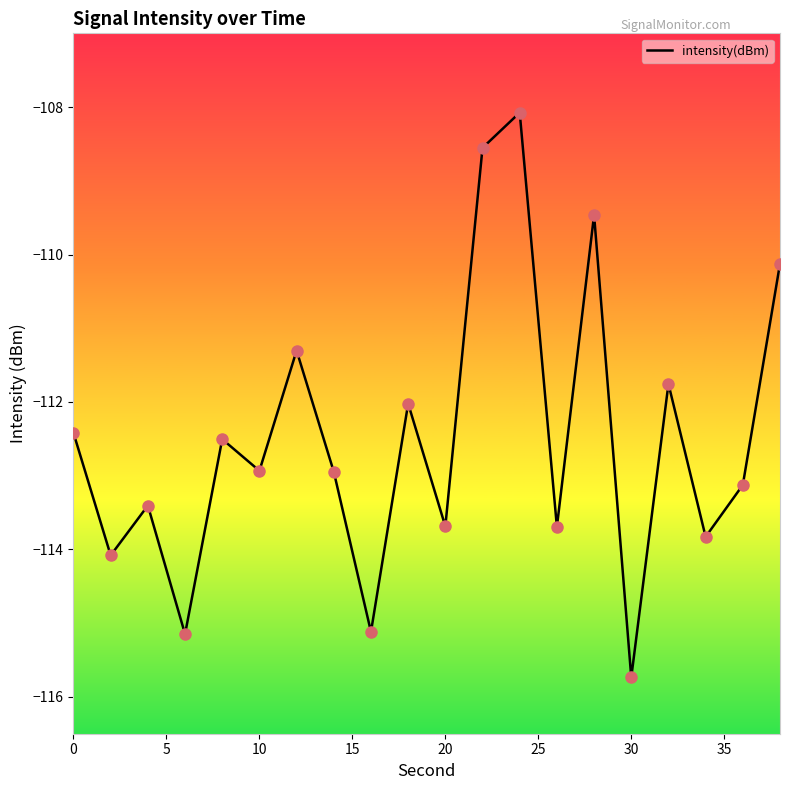

What is the minimum value shown in the chart?

-115.7